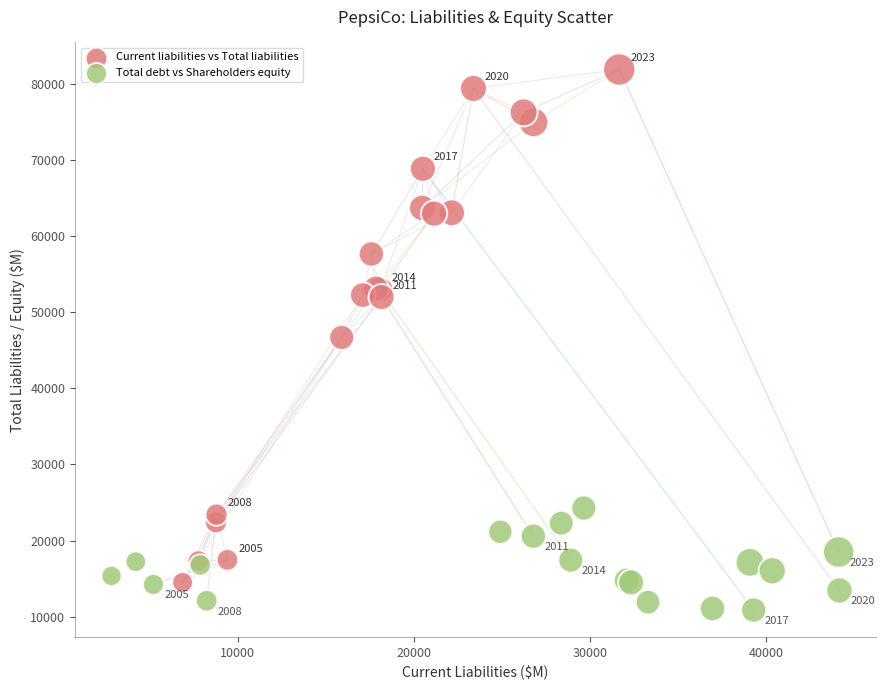

Which series reaches the minimum Y coordinate?

Total debt vs Shareholders equity